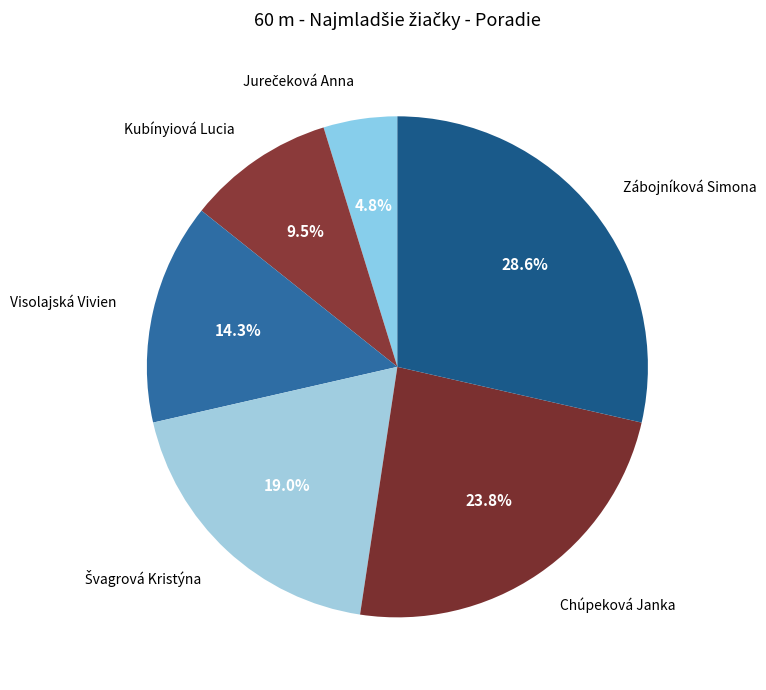

Is the sum of Kubínyiová Lucia and Visolajská Vivien greater than half?

No